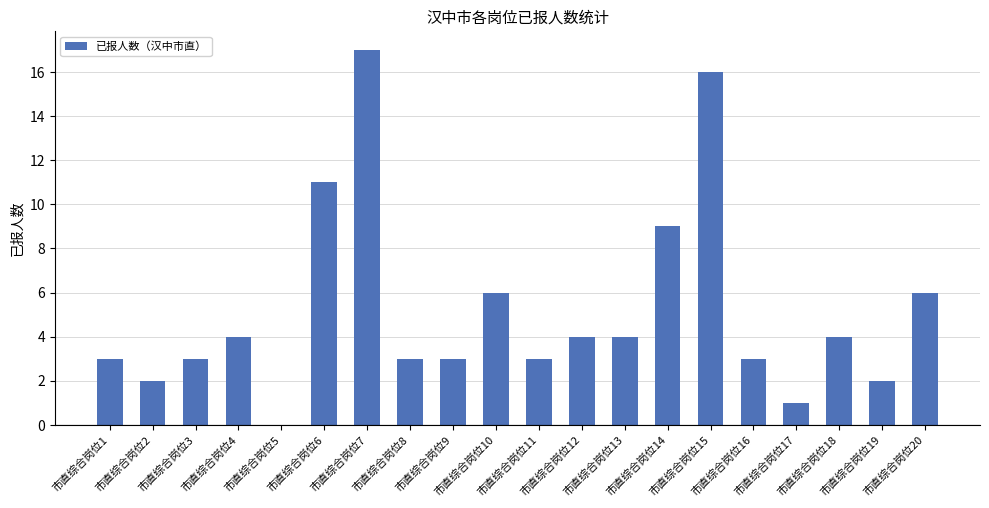

What is the sum of all values?

104